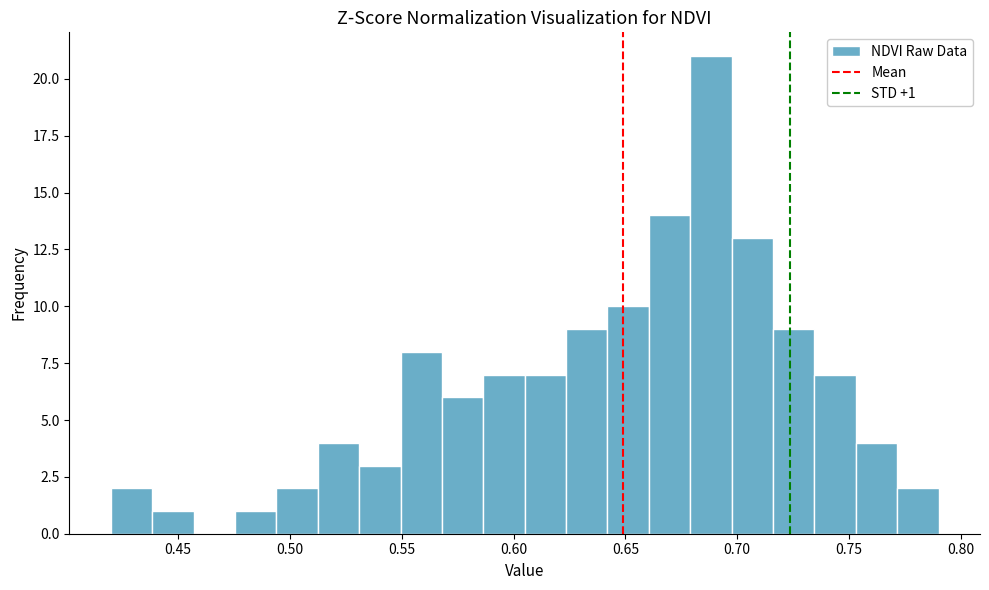

Around what value on the x-axis is the tallest bar? Give the approximate position of its centre, as read against the axis.

0.690